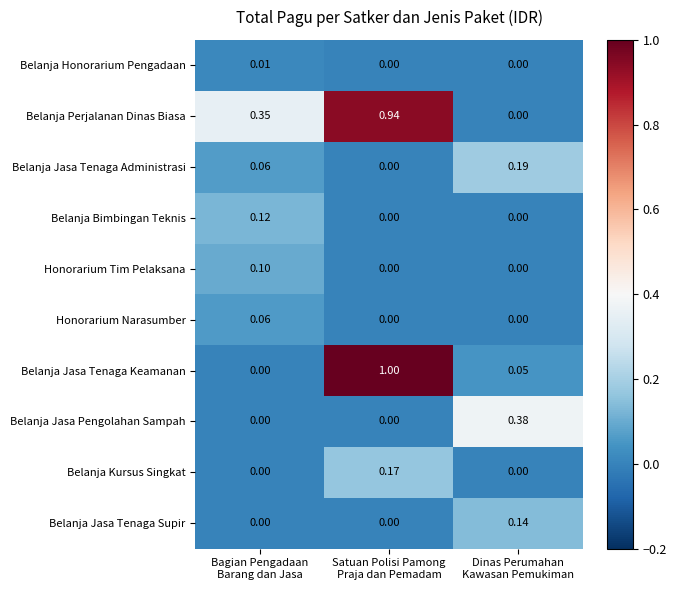

Which series has the largest total across all categories?

Belanja Perjalanan Dinas Biasa